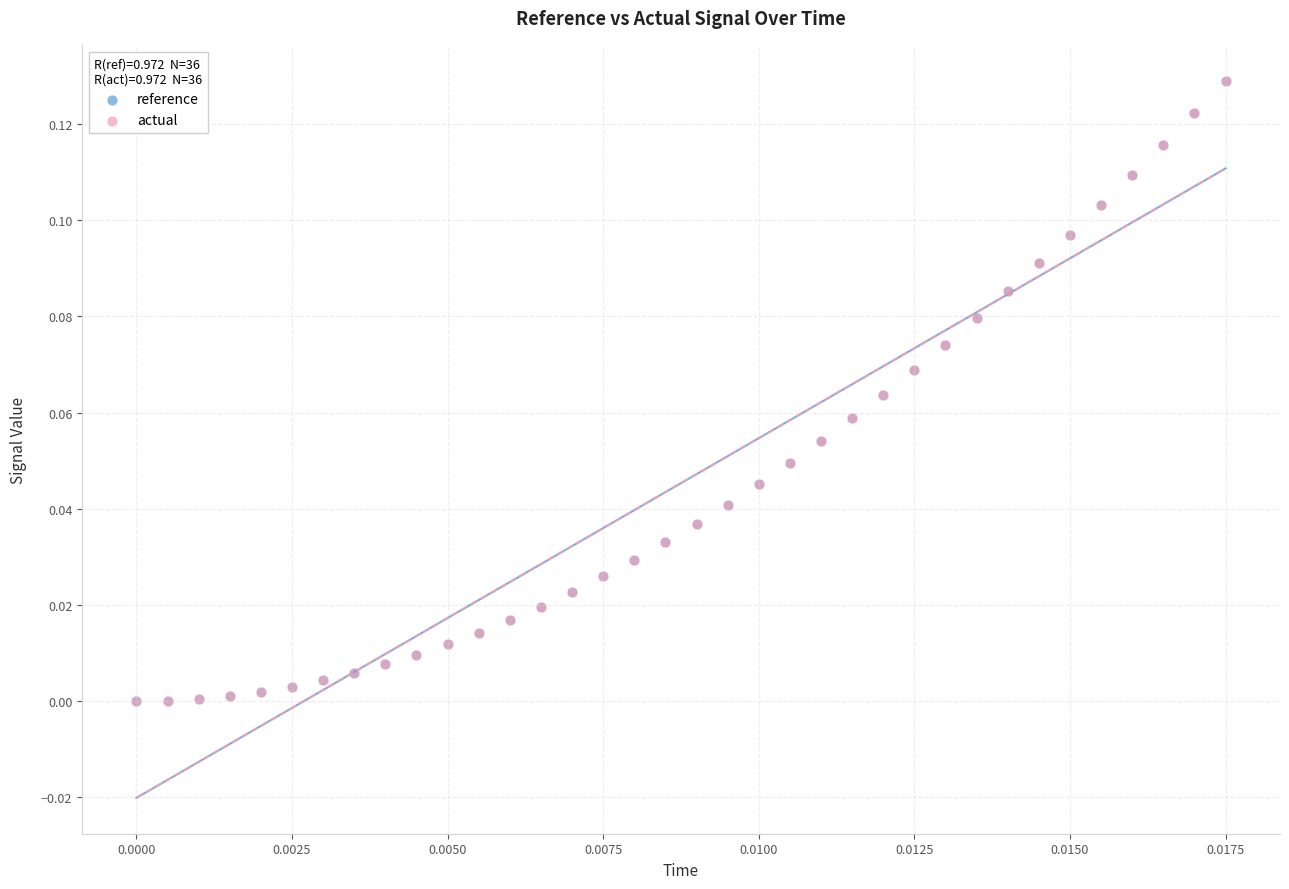

What are all the series names shown in the legend?

reference, actual